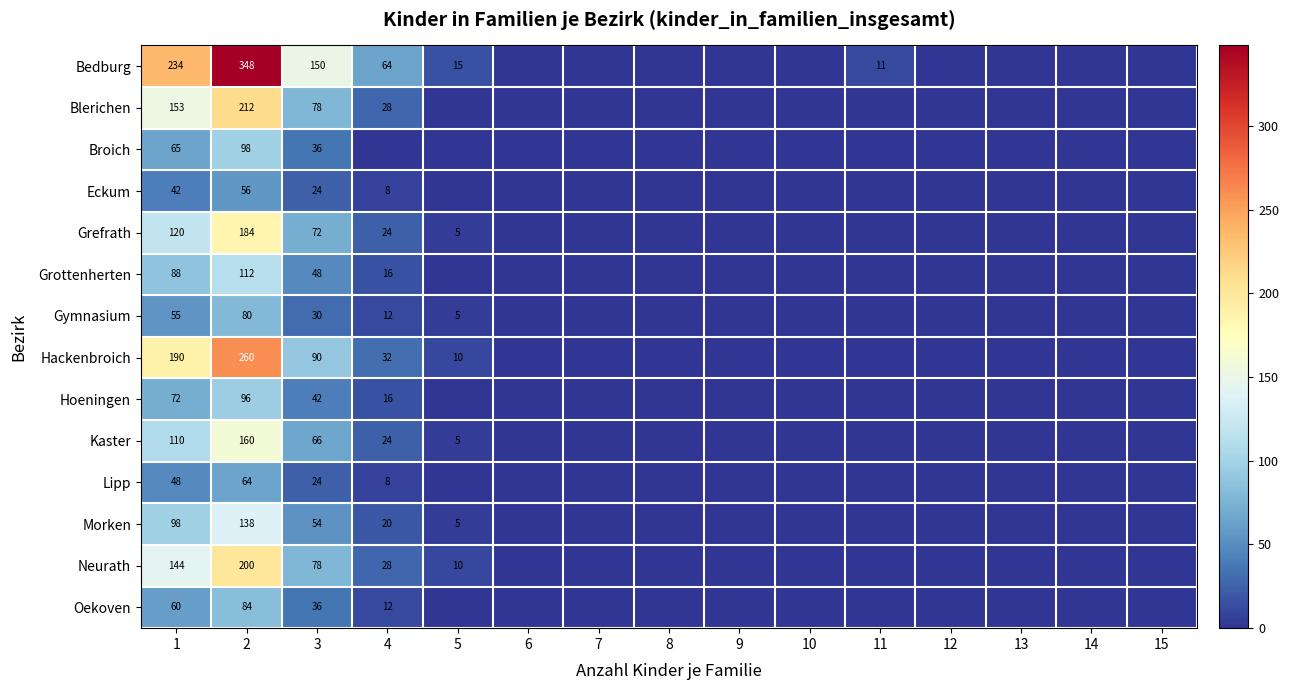

The value of Gymnasium at 1 is 55. True or false?

True